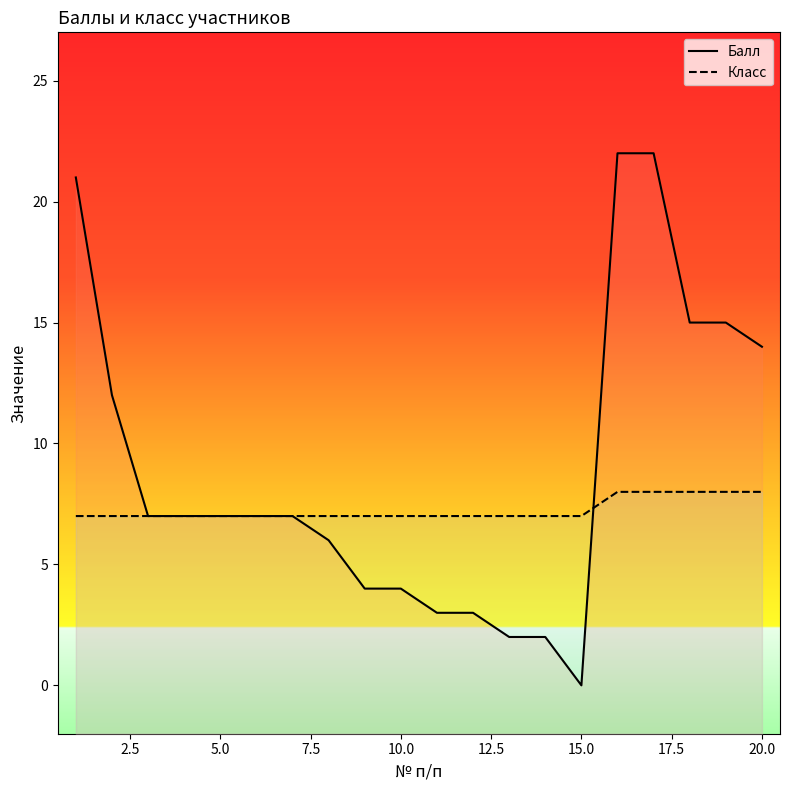

Rank the series by their maximum value, from lowest to highest.

Класс, Балл